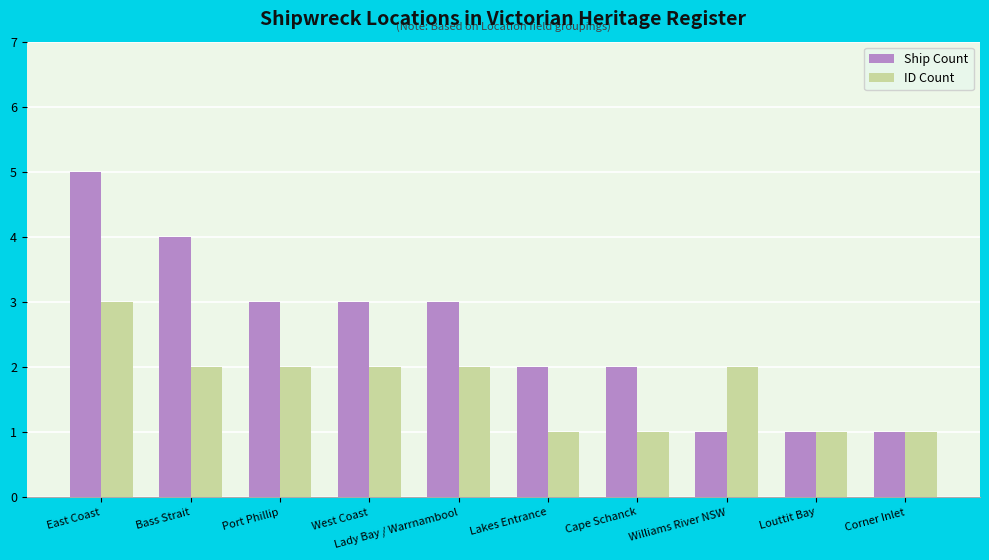

Which series has the largest range (max minus min)?

Ship Count